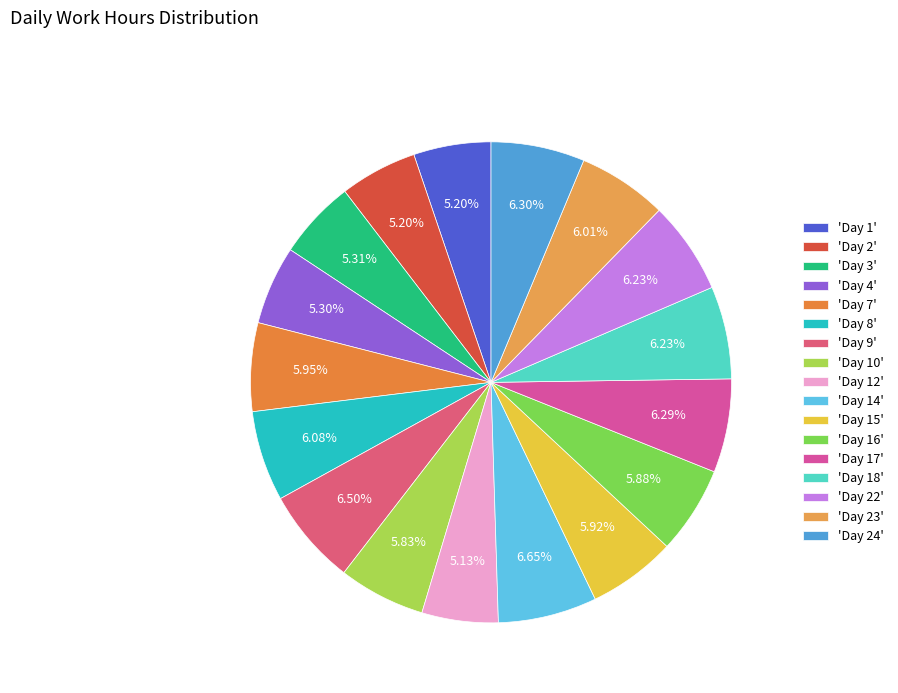

Count the number of slices in the pie.

17